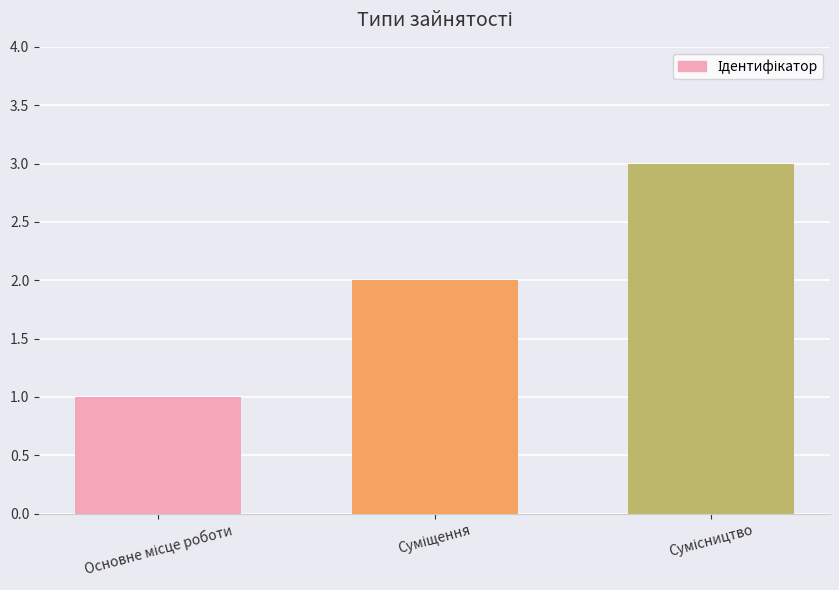

What is the greatest value displayed?

3